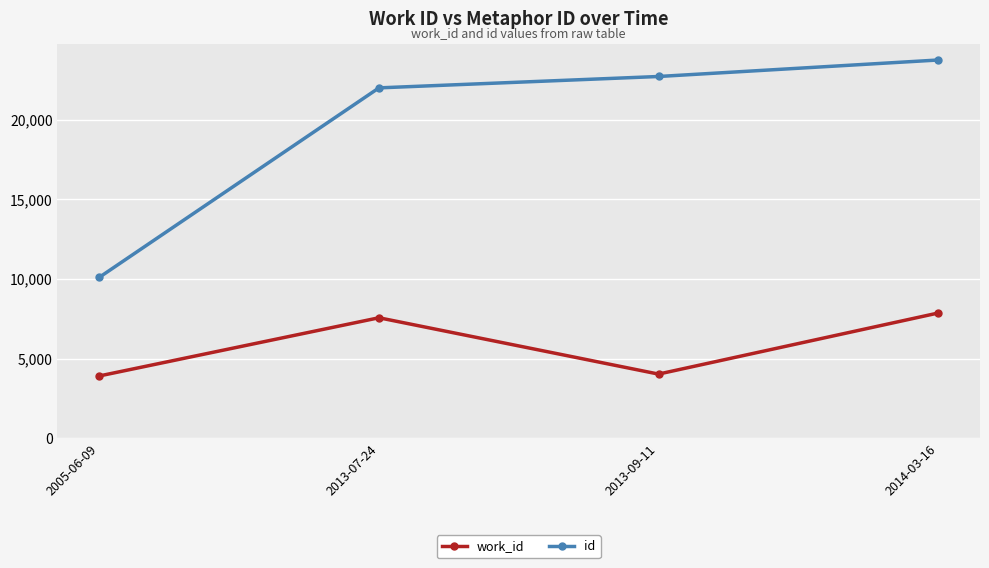

Is it true that work_id equals 7560 at 2013-07-24?

True